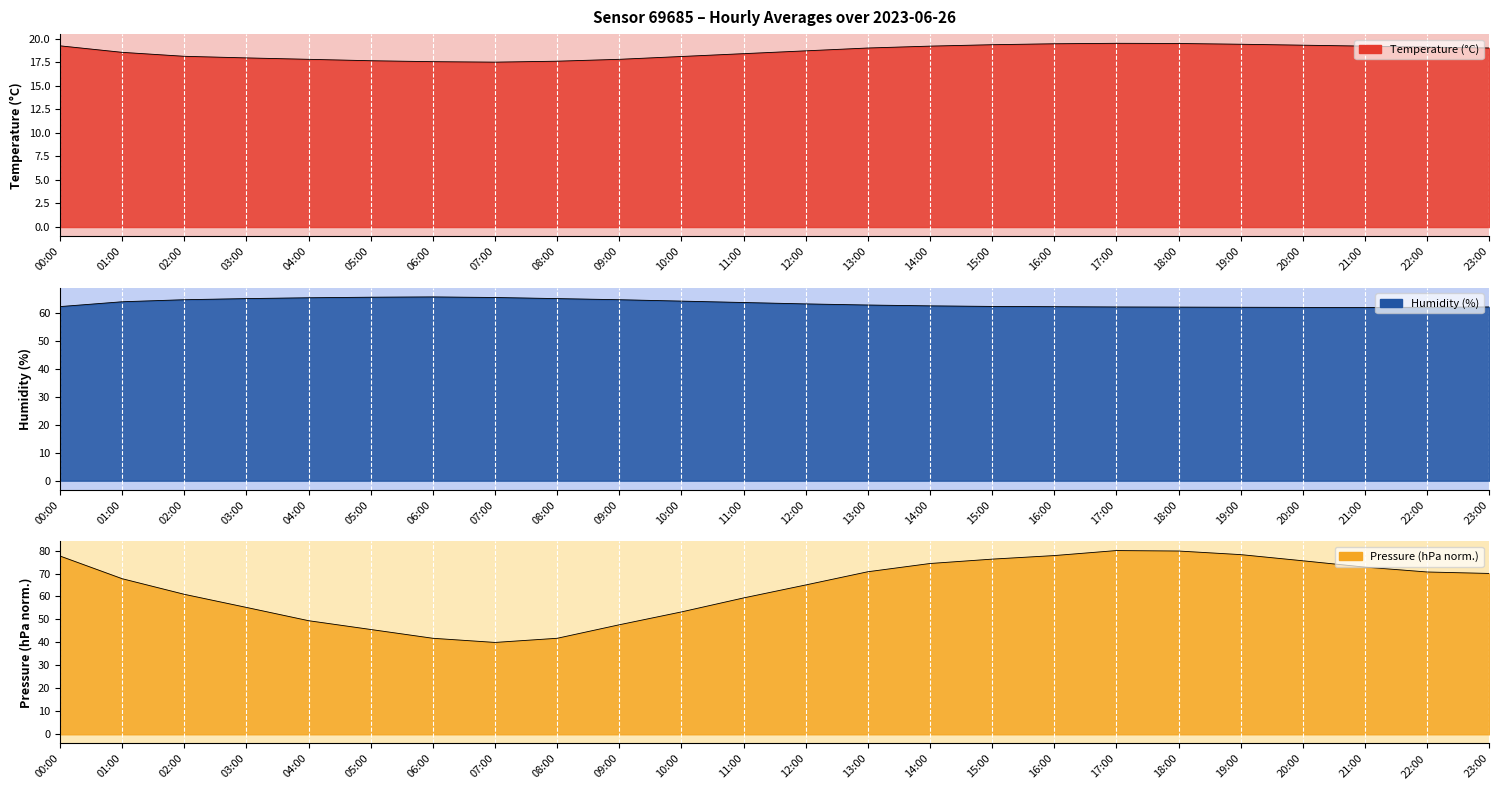

What are all the series names shown in the legend?

temperature, humidity, pressure